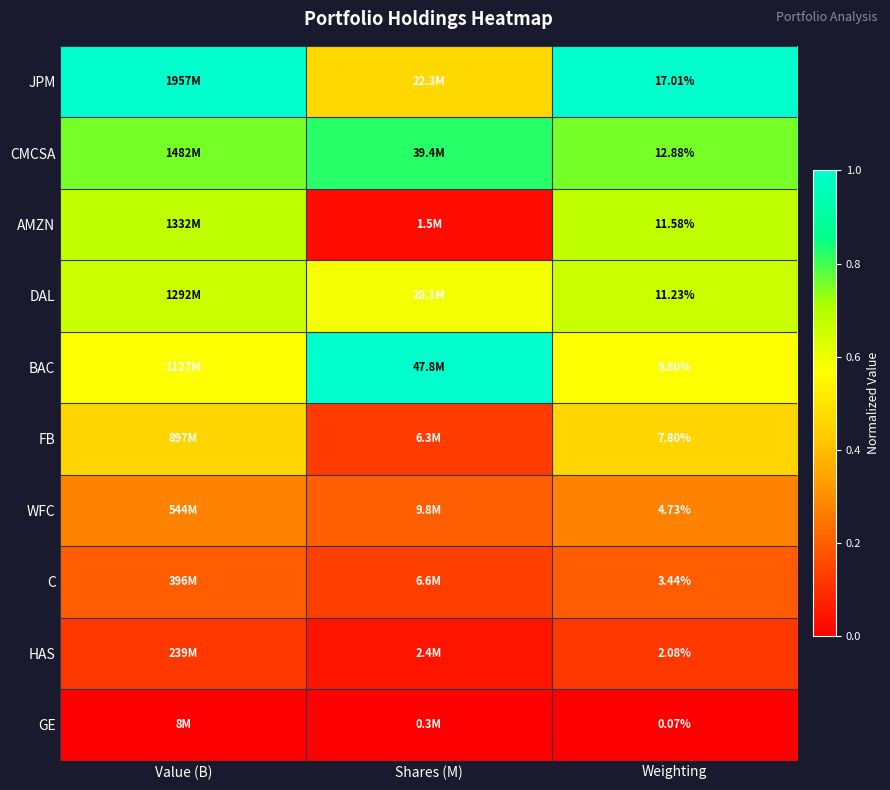

What is the average value of the HAS series?

0.1